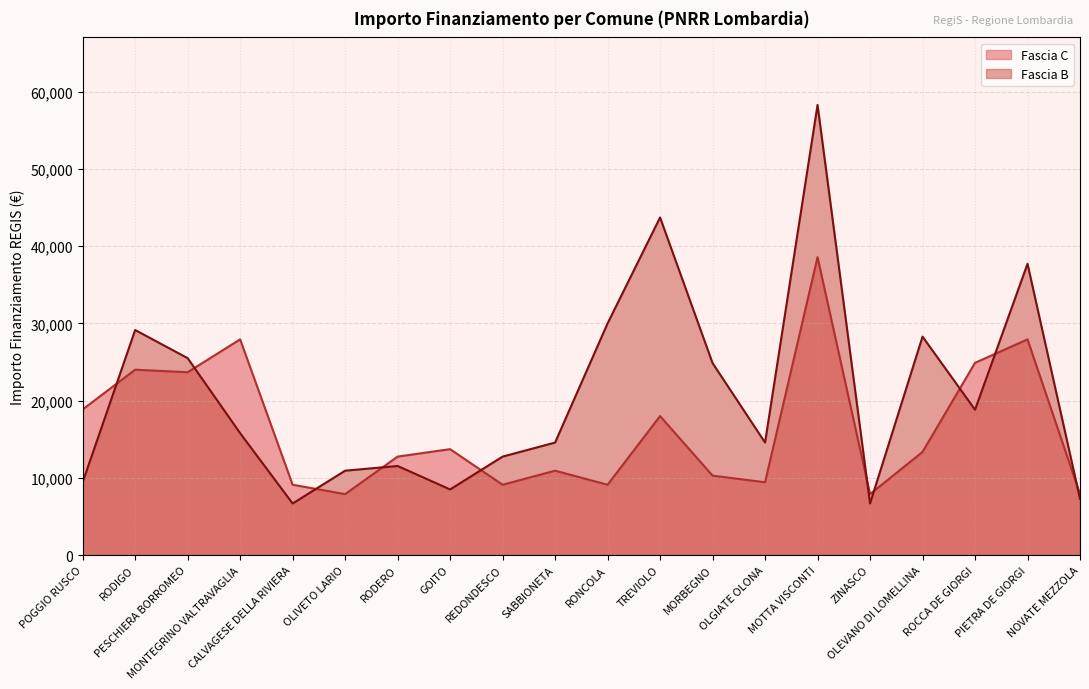

Reading right to left, transcribe all the data shown in this chart.

Fascia C line: NOVATE MEZZOLA=7891	PIETRA DE GIORGI=27922	ROCCA DE GIORGI=24887	OLEVANO DI LOMELLINA=13354	ZINASCO=7891	MOTTA VISCONTI=38565	OLGIATE OLONA=9427	MORBEGNO=10284	TREVIOLO=17997	RONCOLA=9105	SABBIONETA=10926	REDONDESCO=9105	GOITO=13712	RODERO=12747	OLIVETO LARIO=7891	CALVAGESE DELLA RIVIERA=9105	MONTEGRINO VALTRAVAGLIA=27922	PESCHIERA BORROMEO=23673	RODIGO=23996	POGGIO RUSCO=18854
Fascia B line: NOVATE MEZZOLA=7284	PIETRA DE GIORGI=37708	ROCCA DE GIORGI=18817	OLEVANO DI LOMELLINA=28281	ZINASCO=6677	MOTTA VISCONTI=58272	OLGIATE OLONA=14568	MORBEGNO=24853	TREVIOLO=43707	RONCOLA=29995	SABBIONETA=14568	REDONDESCO=12747	GOITO=8498	RODERO=11533	OLIVETO LARIO=10926	CALVAGESE DELLA RIVIERA=6677	MONTEGRINO VALTRAVAGLIA=15782	PESCHIERA BORROMEO=25494	RODIGO=29136	POGGIO RUSCO=9427